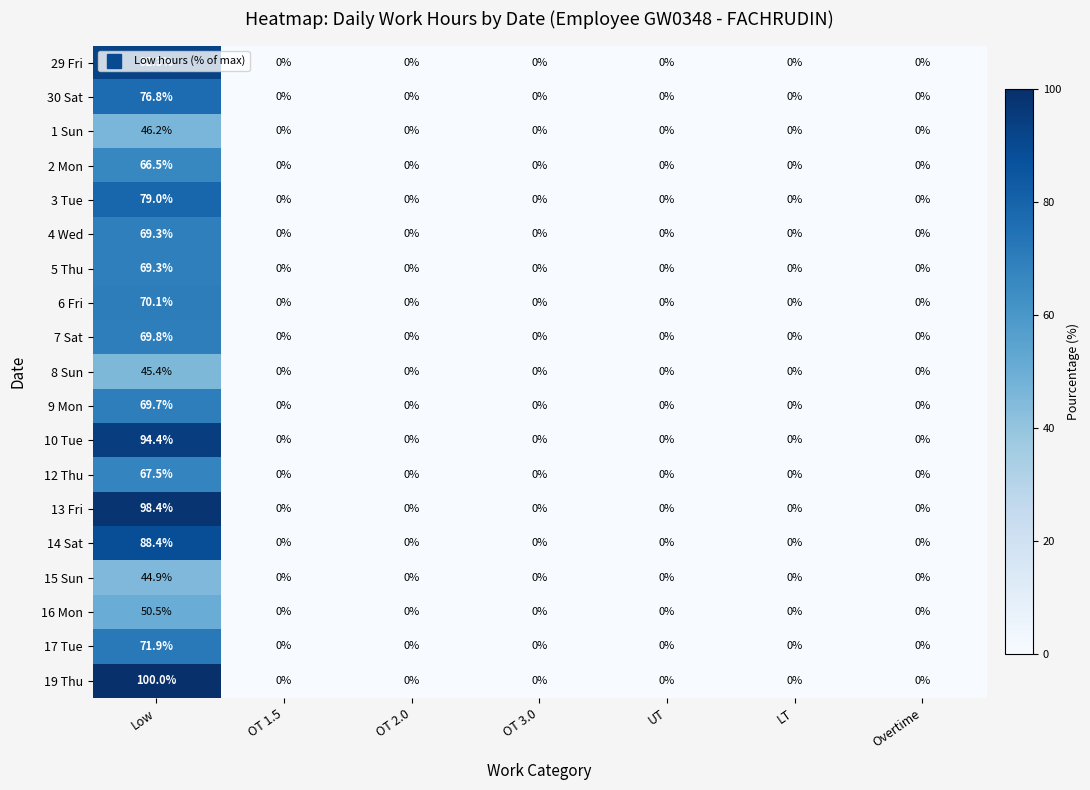

What is the average value of the 5 Thu series?

9.9